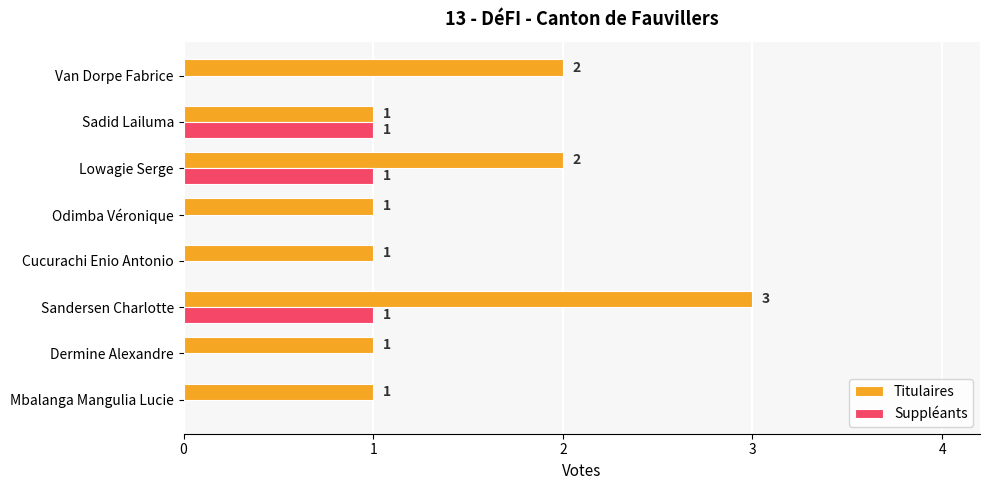

At which category does the chart reach its peak across all series?

Sandersen Charlotte